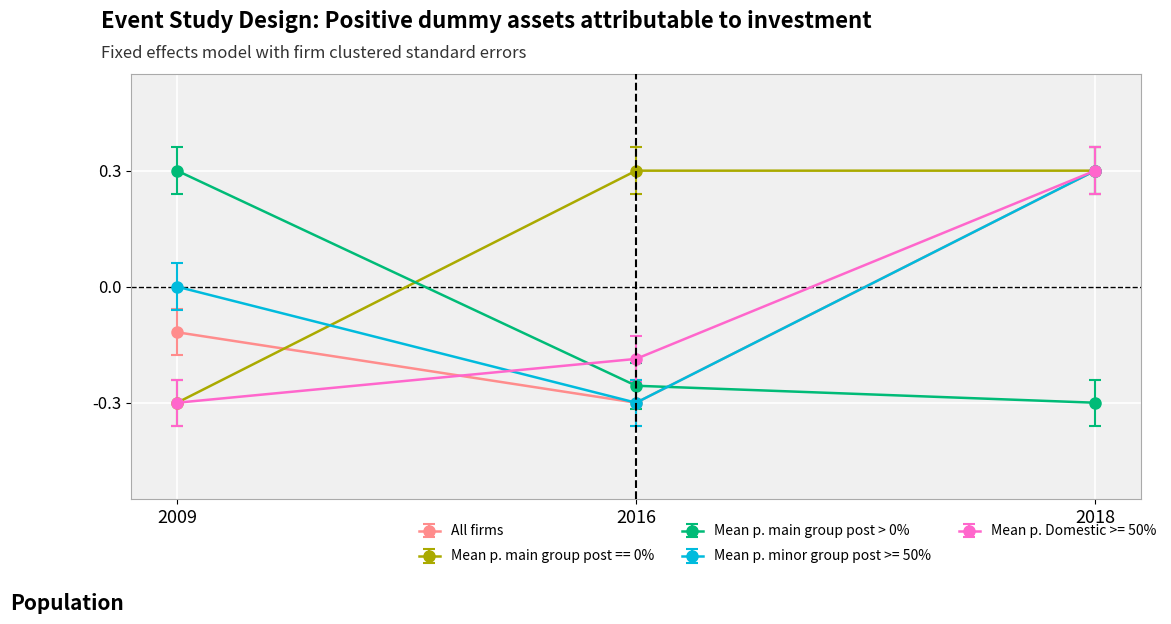

What is the difference between the highest and lowest values at 2016?

0.6